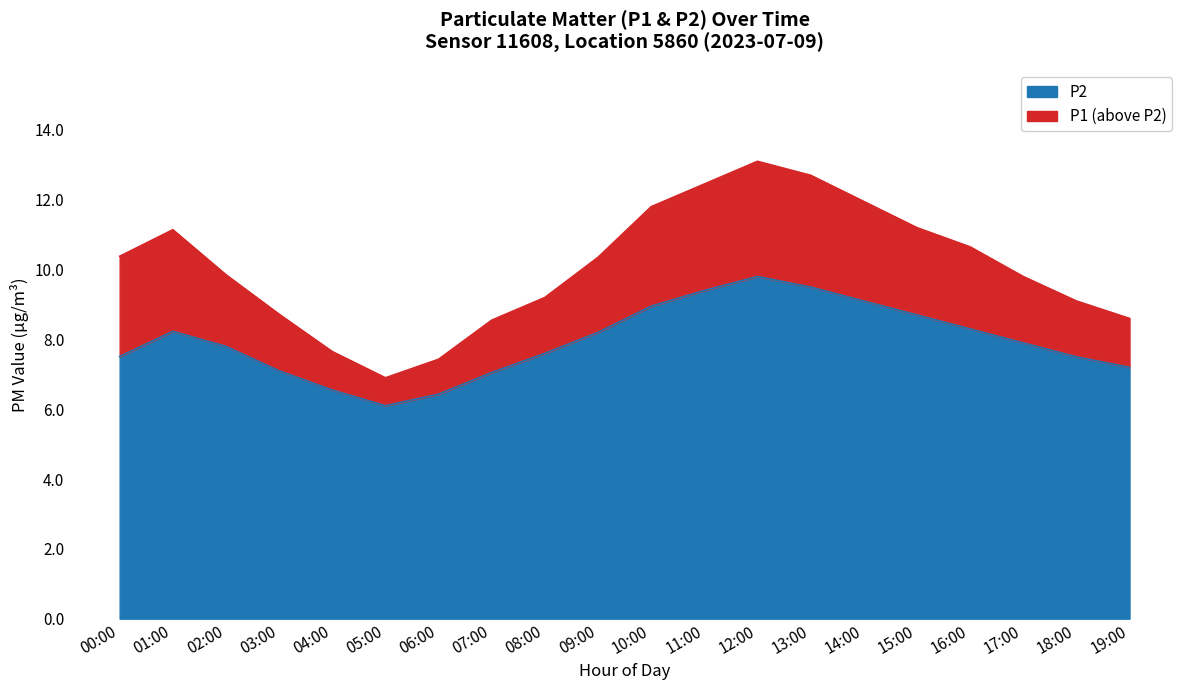

Rank the categories by P1 value from lowest to highest.

05:00, 06:00, 04:00, 07:00, 19:00, 03:00, 18:00, 08:00, 17:00, 02:00, 09:00, 00:00, 16:00, 01:00, 15:00, 10:00, 14:00, 11:00, 13:00, 12:00